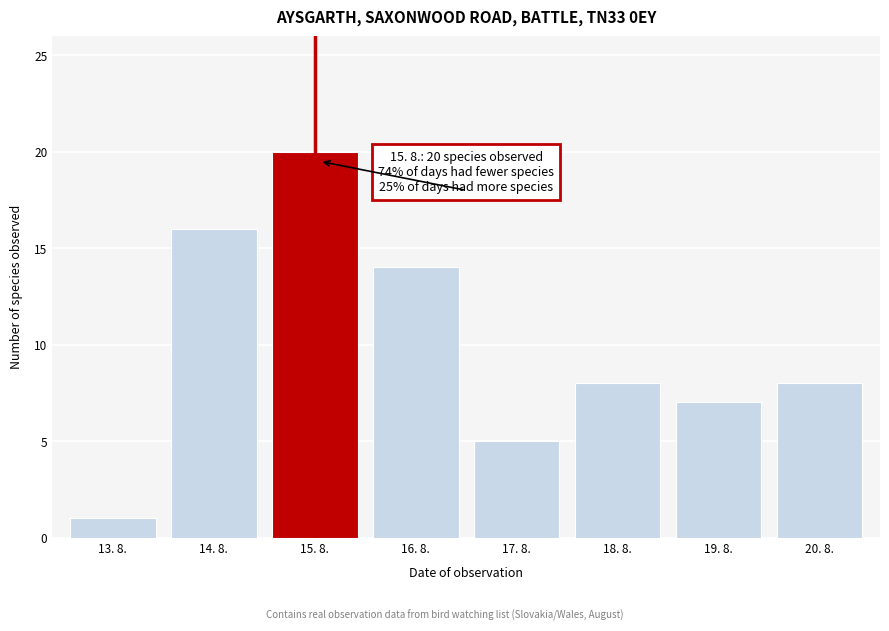

Reading left to right, extract all data points from this chart.

1	16	20	14	5	8	7	8